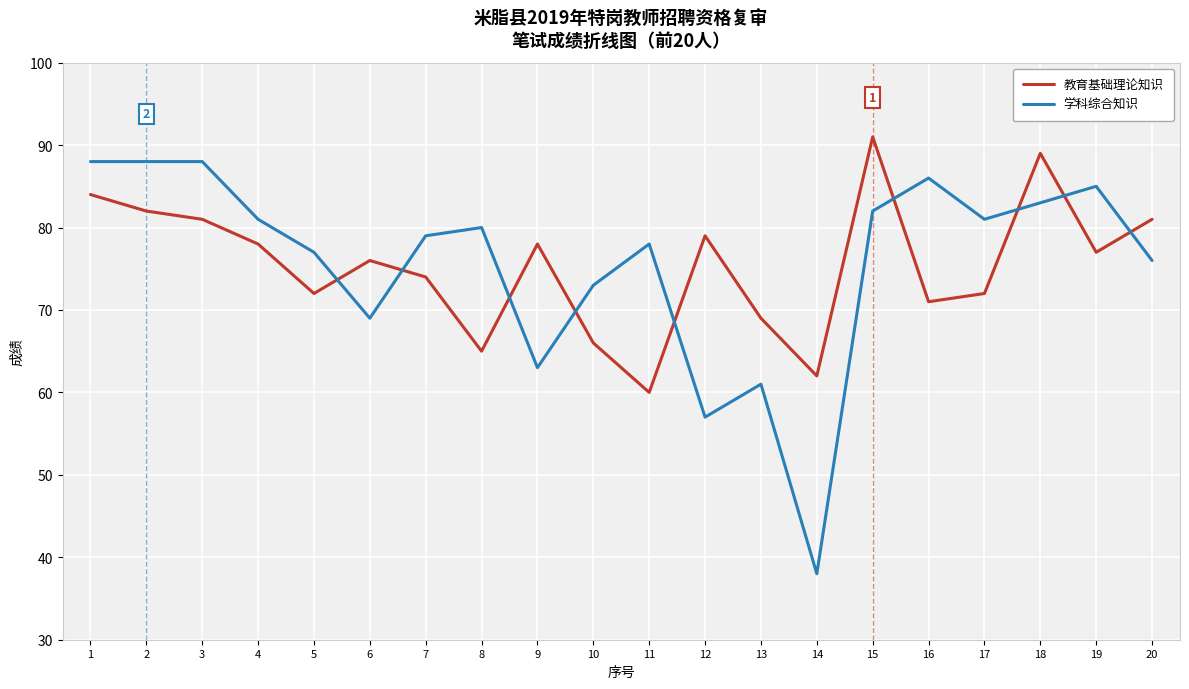

What is the approximate value of 学科综合知识 at 5?

77